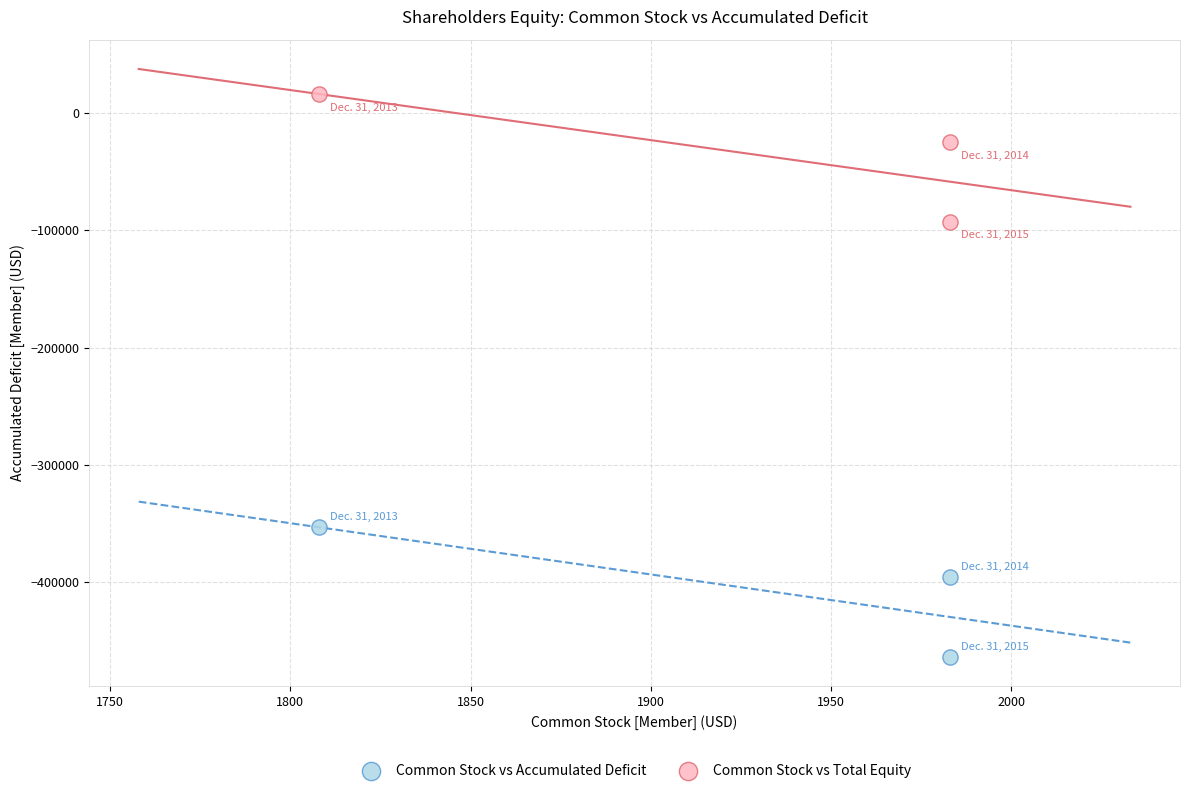

What are all the series names shown in the legend?

Common Stock vs Accumulated Deficit, Common Stock vs Total Equity